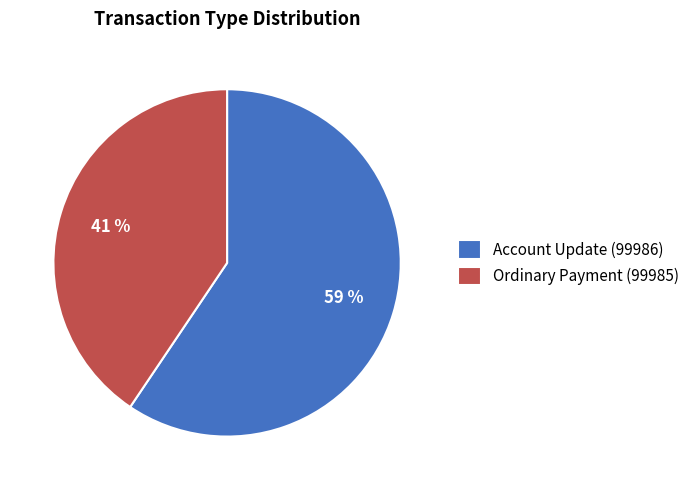

Between Ordinary Payment (99985) and Account Update (99986), which is larger?

Account Update (99986)